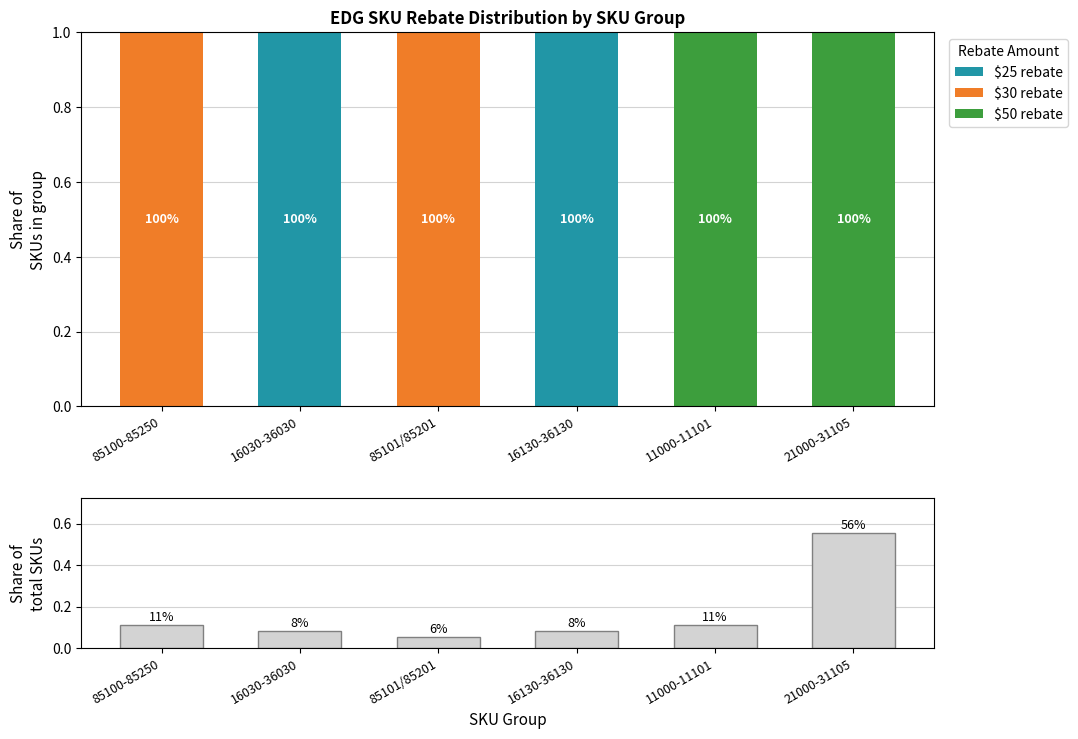

Rank the categories by $30 rebate value from highest to lowest.

85100-85250, 85101/85201, 16030-36030, 16130-36130, 11000-11101, 21000-31105